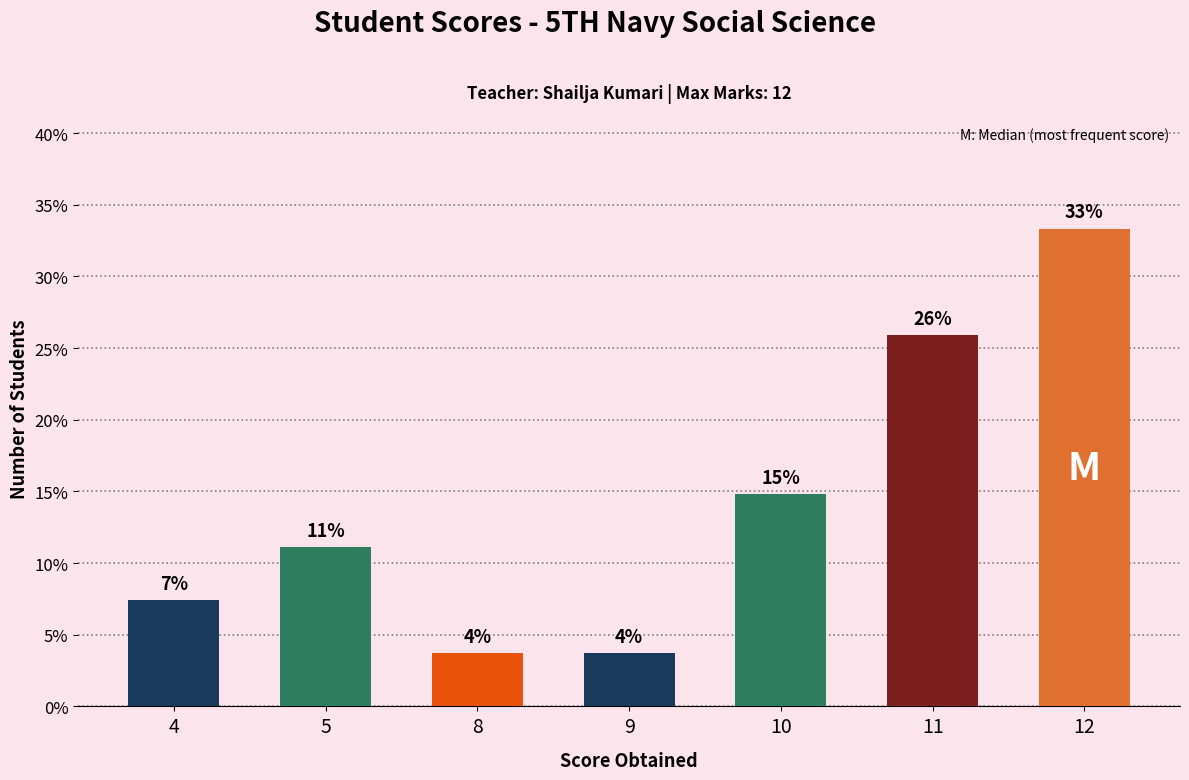

Which label corresponds to the smallest value in the chart?

8